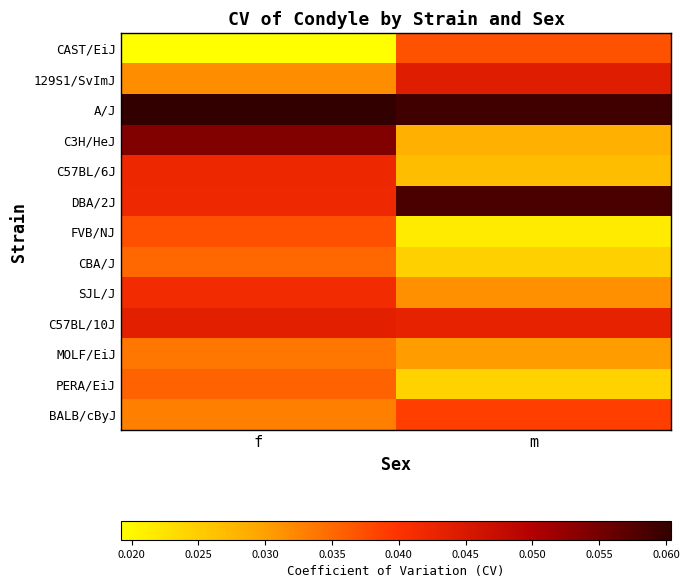

Which series has the largest range (max minus min)?

C3H/HeJ